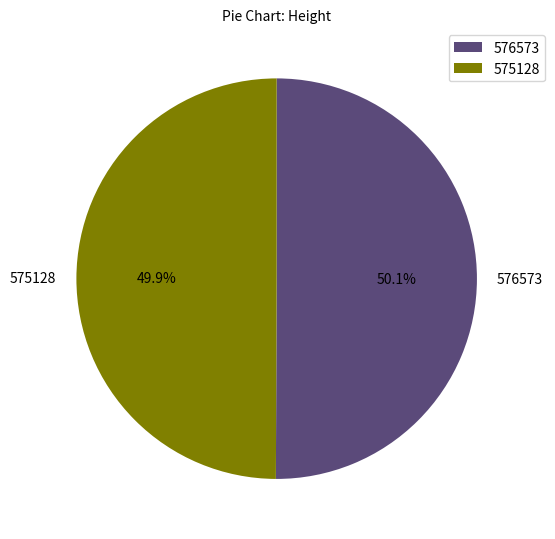

Count the number of slices in the pie.

2